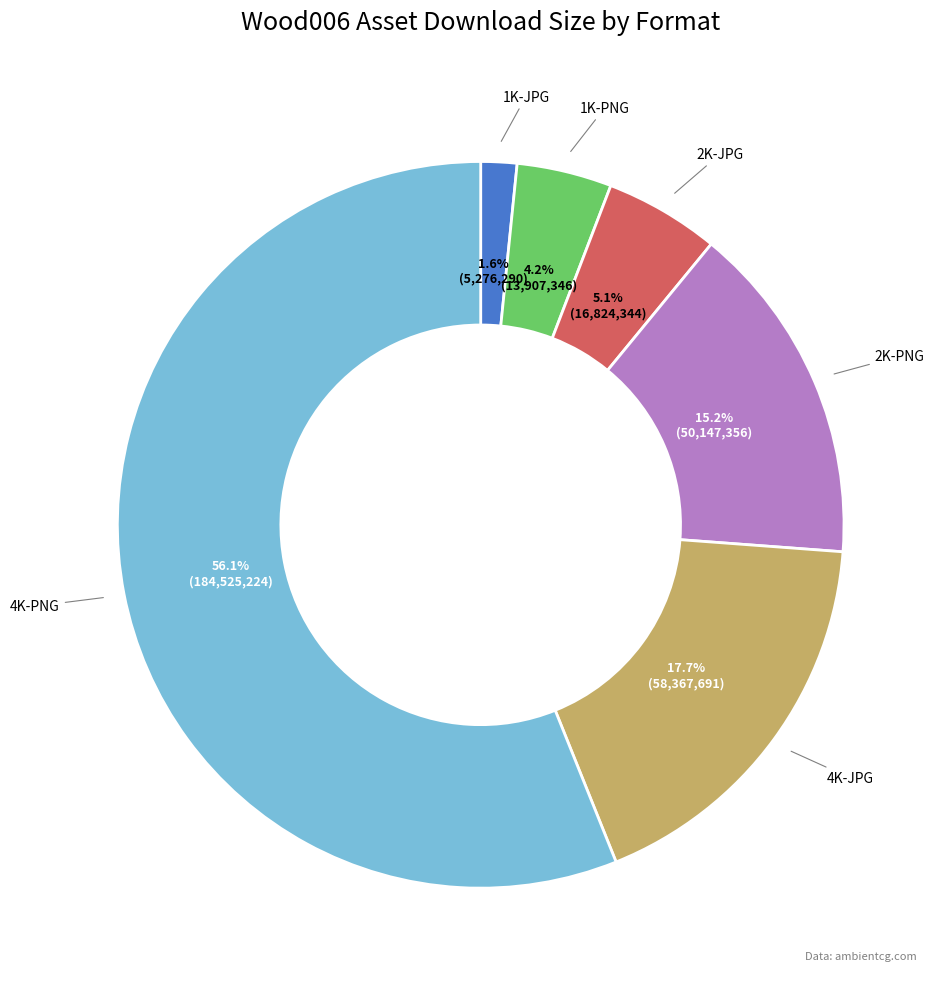

What is the ratio of the value at 1K-PNG to the value at 4K-PNG?

0.1